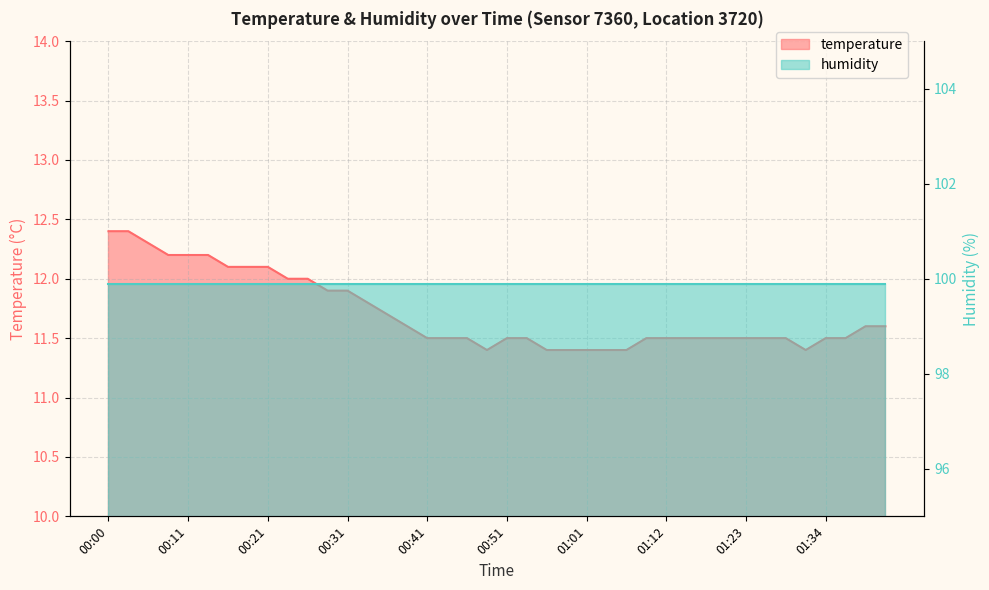

Which label corresponds to the smallest value in the chart?

00:49